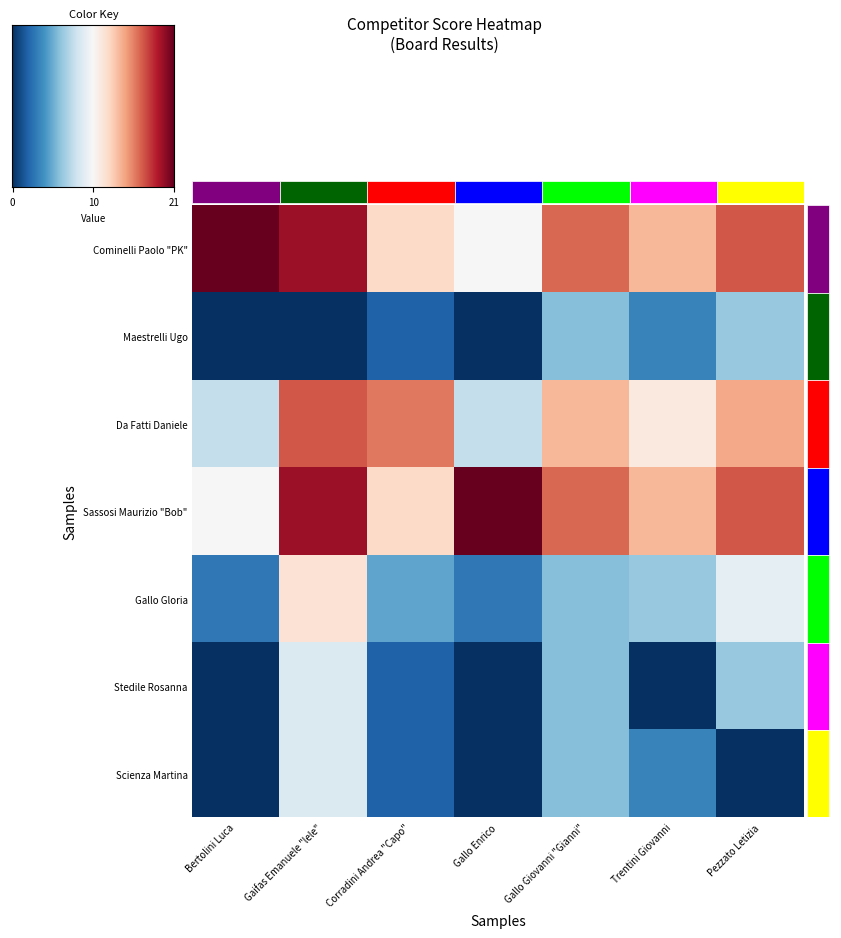

How many positive values does the row_1 series have?

4